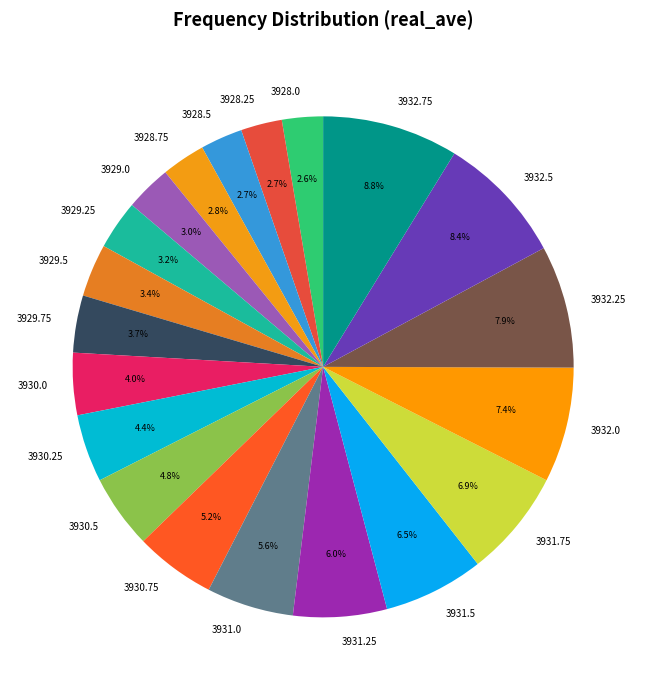

What is the ratio of the value at 3932.75 to the value at 3930.5?

1.8